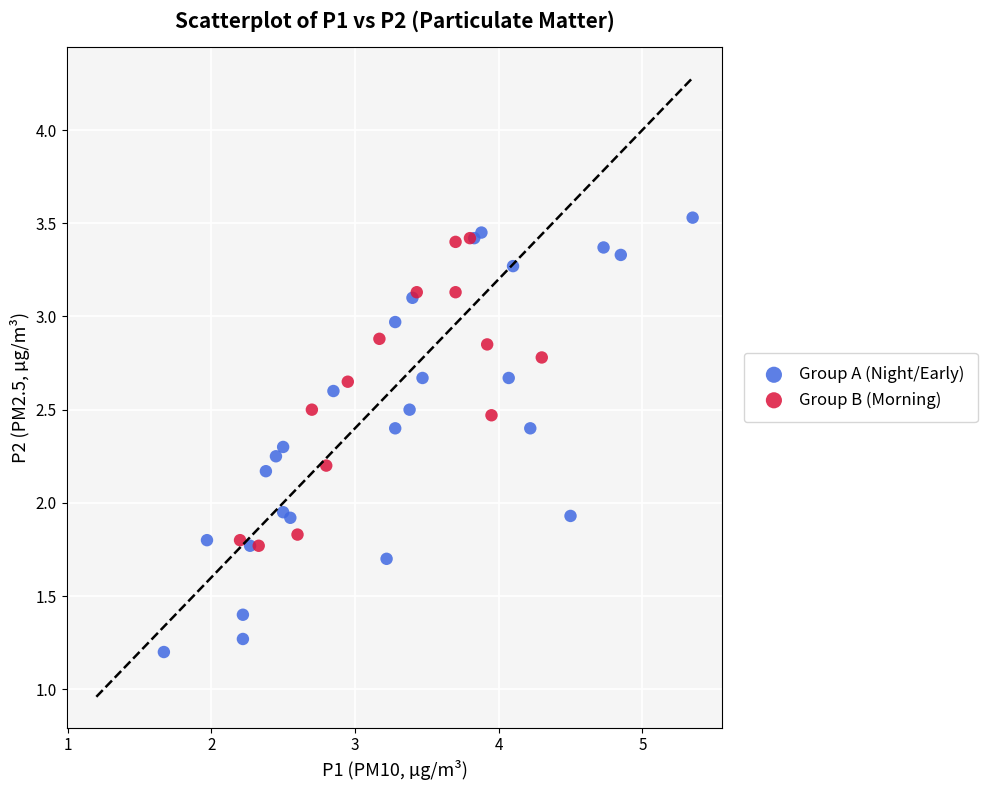

Which series reaches the minimum Y coordinate?

Group A (Night/Early)